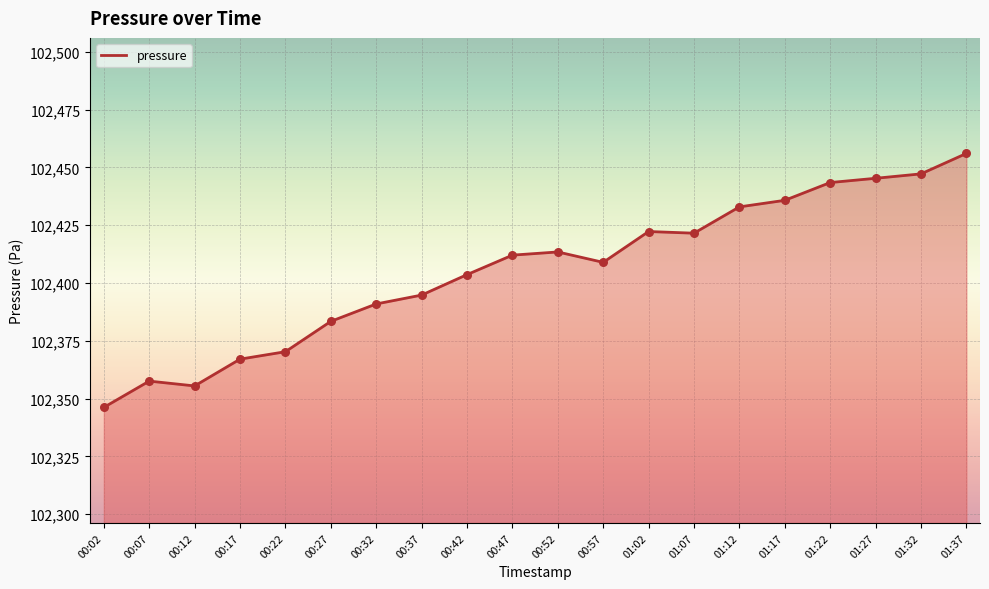

What is the ratio of the value at 00:37 to the value at 00:52?

1.0